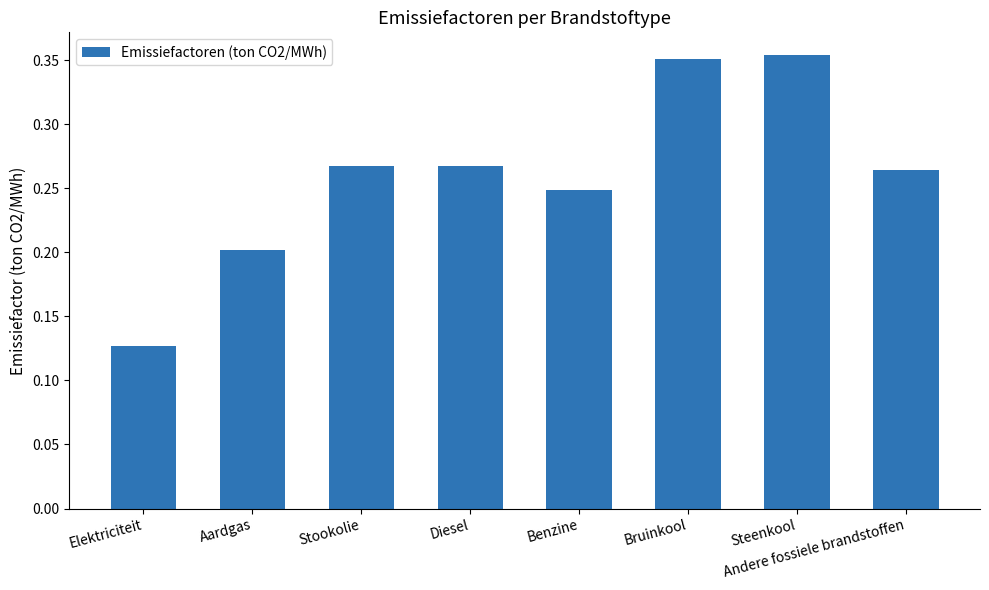

Is it true that the value at Stookolie is 0.1?

False